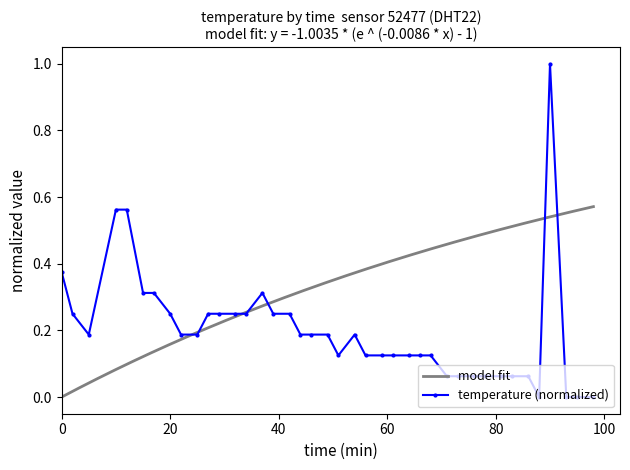

What is the greatest value displayed?

1.0